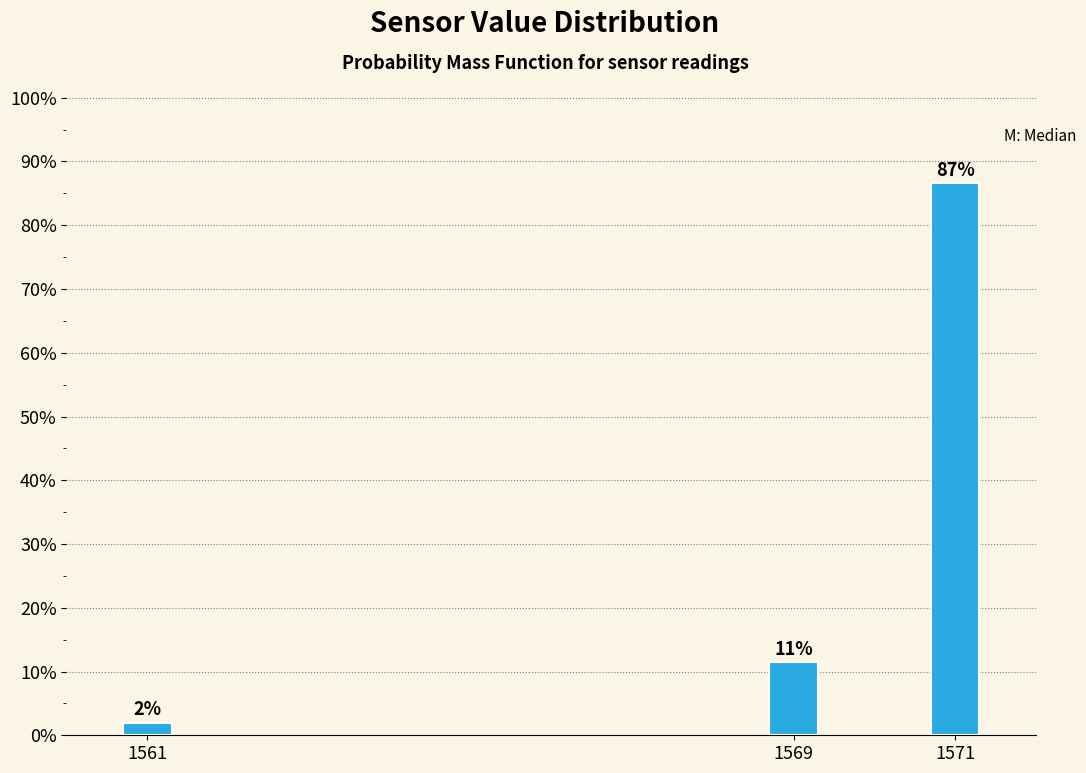

True or false: the data shows 6.2 at 1569.

False